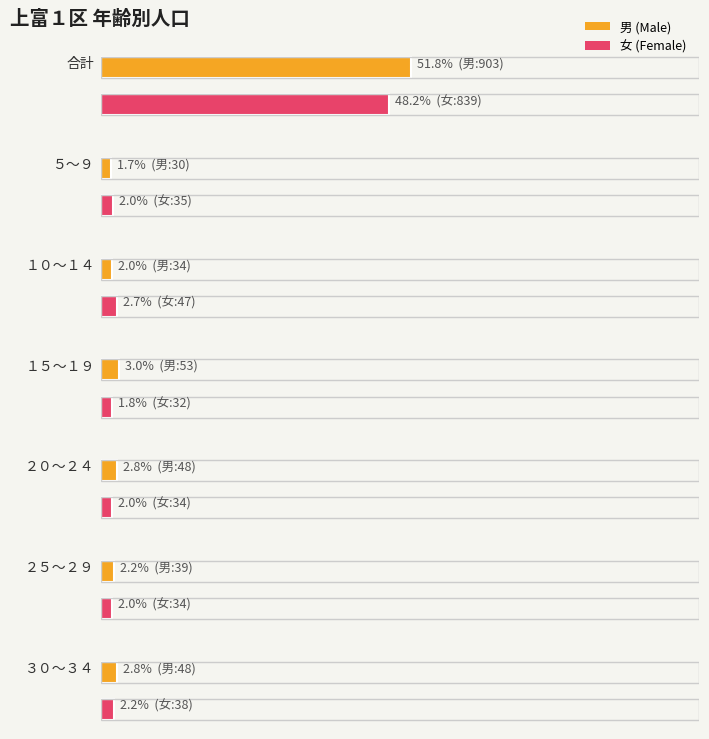

What is the label of the 7th bar from the right?

合計